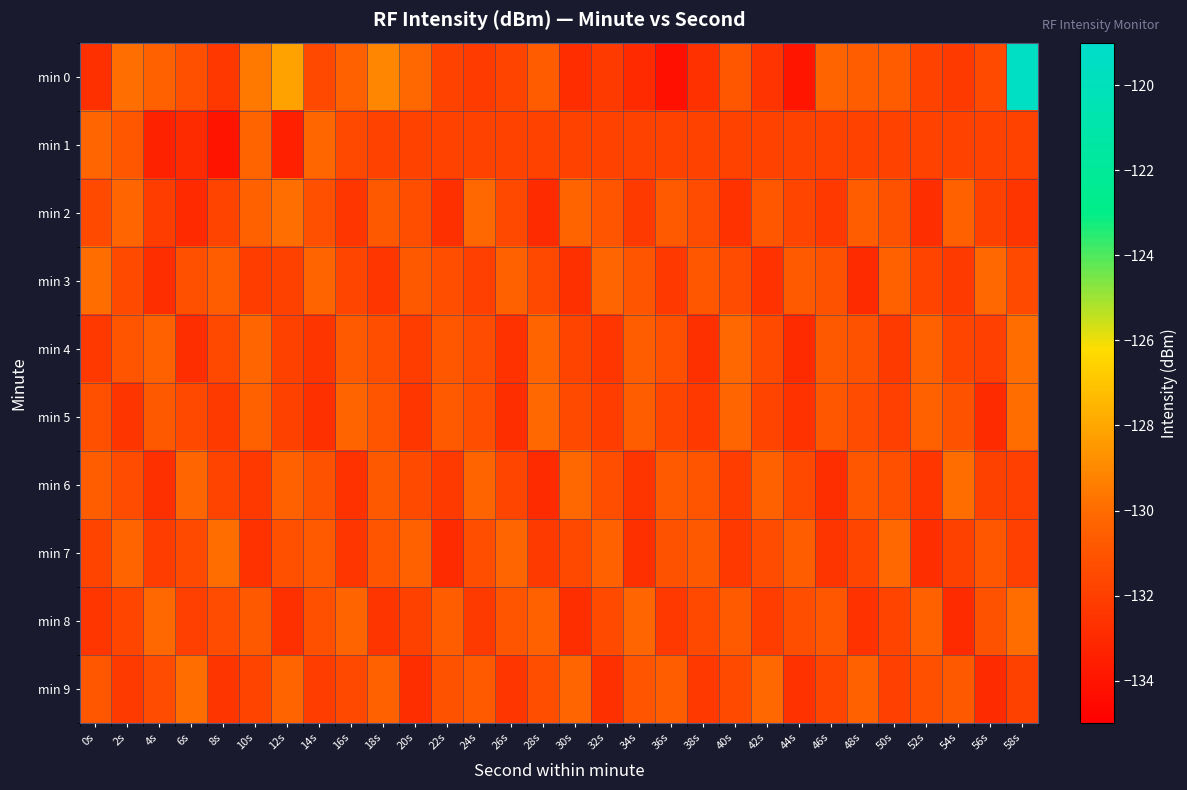

What is the smallest value displayed?

-134.2